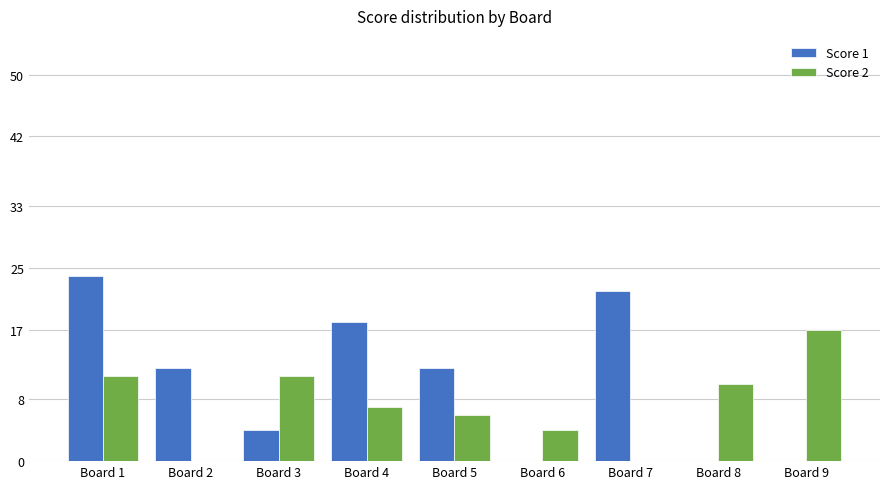

How many data points does each series have?

9